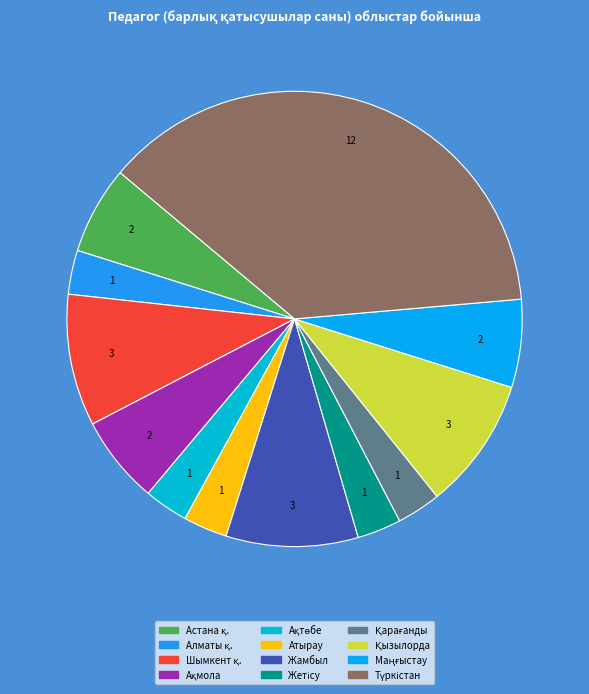

Is there a majority slice in this chart?

No